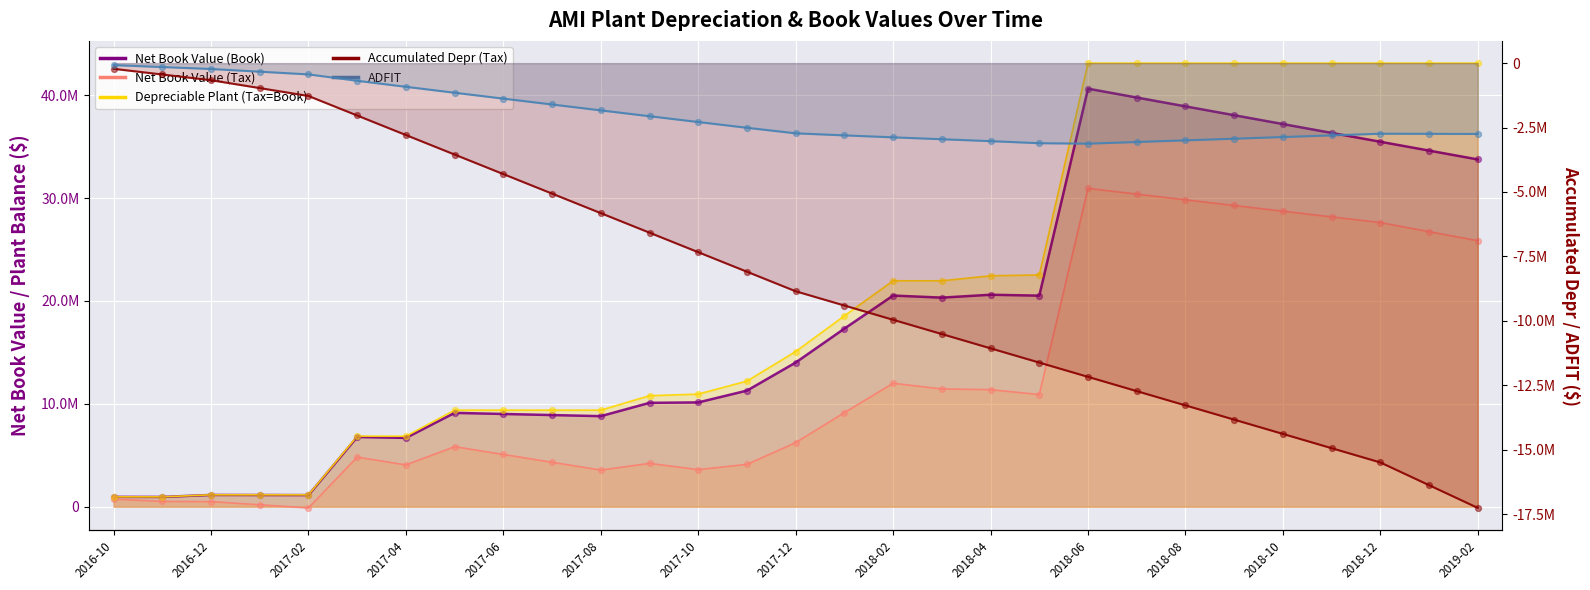

At which category is the sum across all series the highest?

2018-06